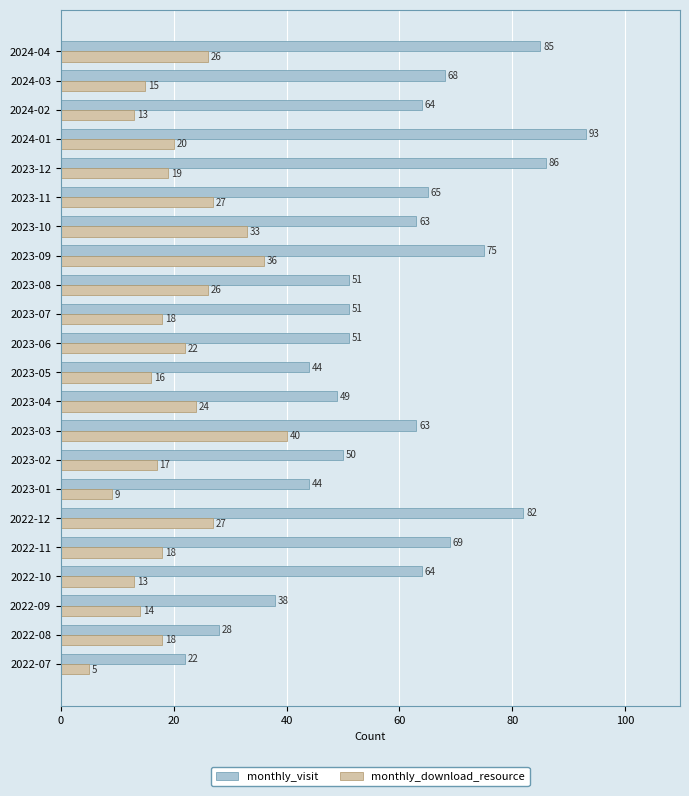

Which category has the highest value across all series?

2024-01